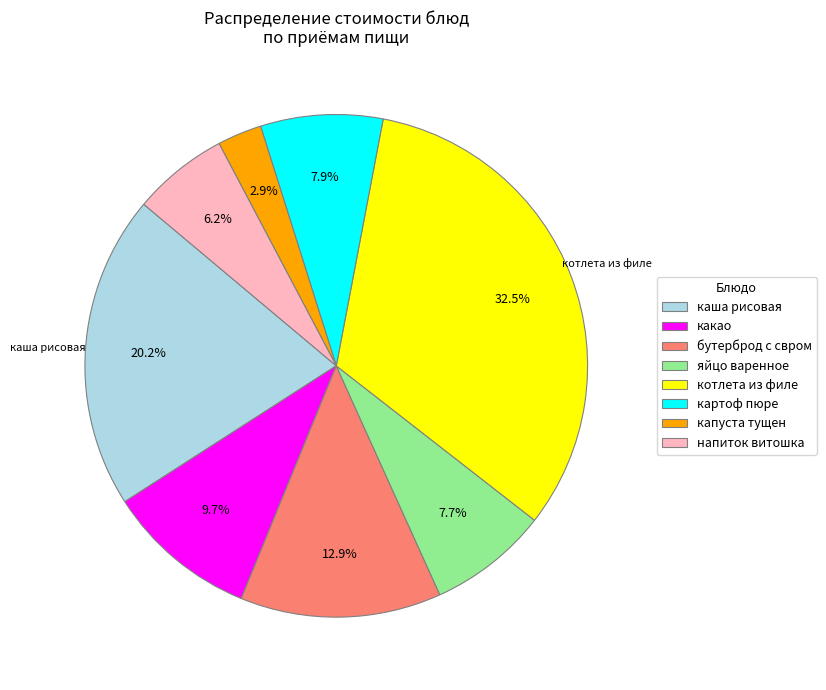

How many segments does this pie chart have?

8